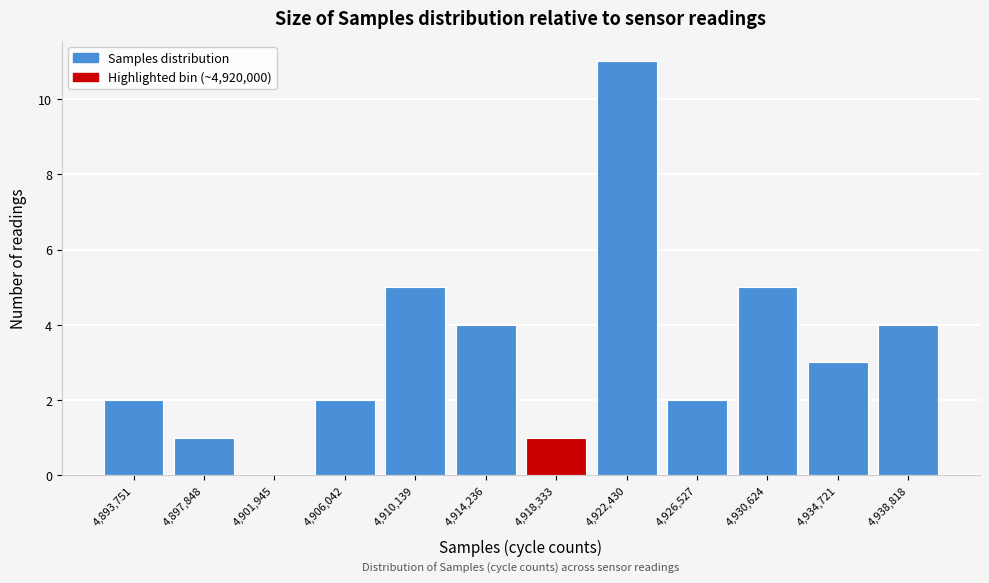

Reading left to right, list all the values displayed in this chart.

4,893,751=2	4,897,848=1	4,901,945=0	4,906,042=2	4,910,139=5	4,914,236=4	4,918,333=1	4,922,430=11	4,926,527=2	4,930,624=5	4,934,721=3	4,938,818=4